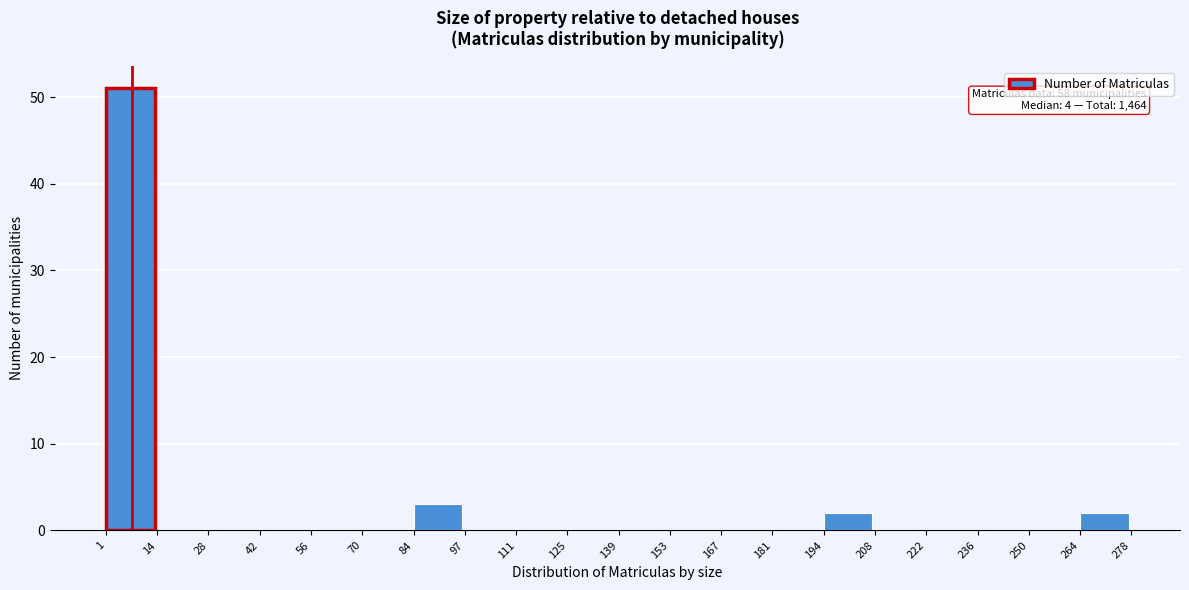

Over which range of the x-axis is the bar tallest?

1 to 14